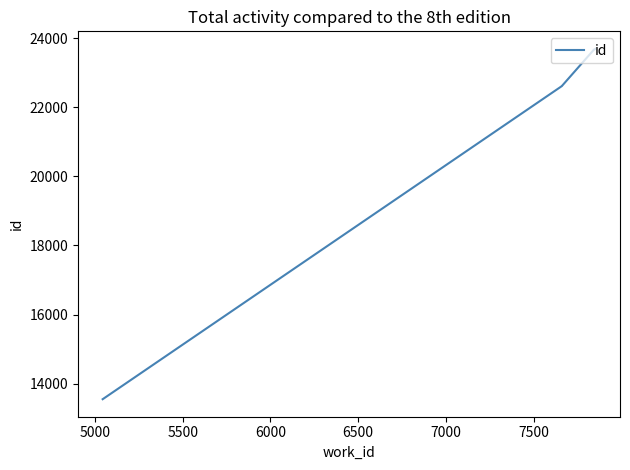

What is the label of the 6th point from the left?

7000